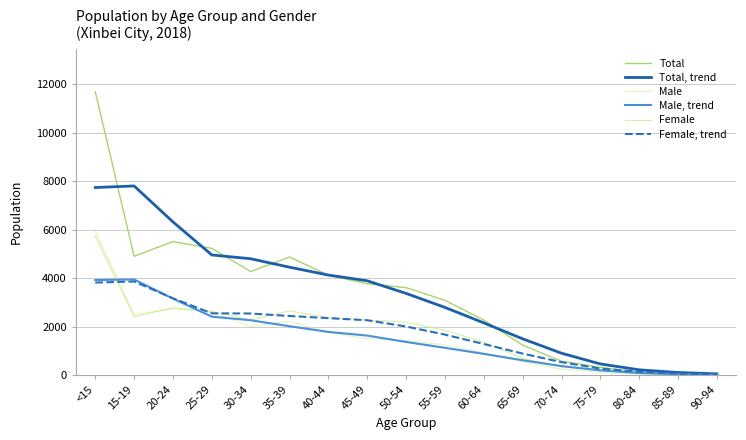

True or false: Male, trend and Female intersect in this chart.

True